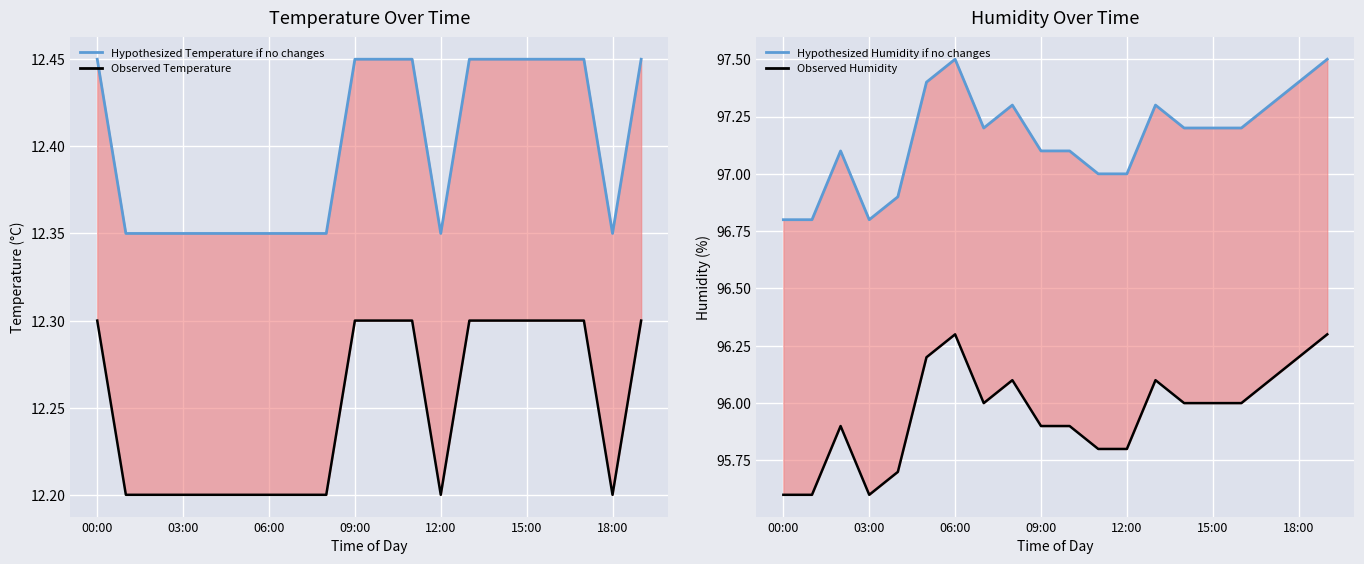

Which series has the largest total across all categories?

Hypothesized Humidity if no changes